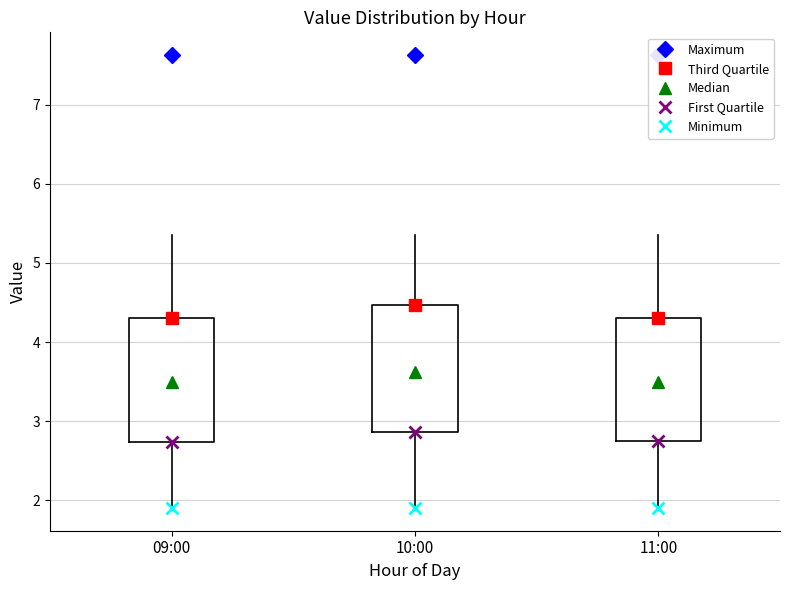

Reading left to right, read every box against the y-axis: the position of its median line, the range the box covers, and the ends of its whiskers. The values are not printed on the chart, so give them approximately, as read against the axis.

09:00: median 3.5, box 2.7 to 4.3, whiskers 1.9 to 5.4
10:00: median 3.6, box 2.9 to 4.5, whiskers 1.9 to 5.4
11:00: median 3.5, box 2.8 to 4.3, whiskers 1.9 to 5.4